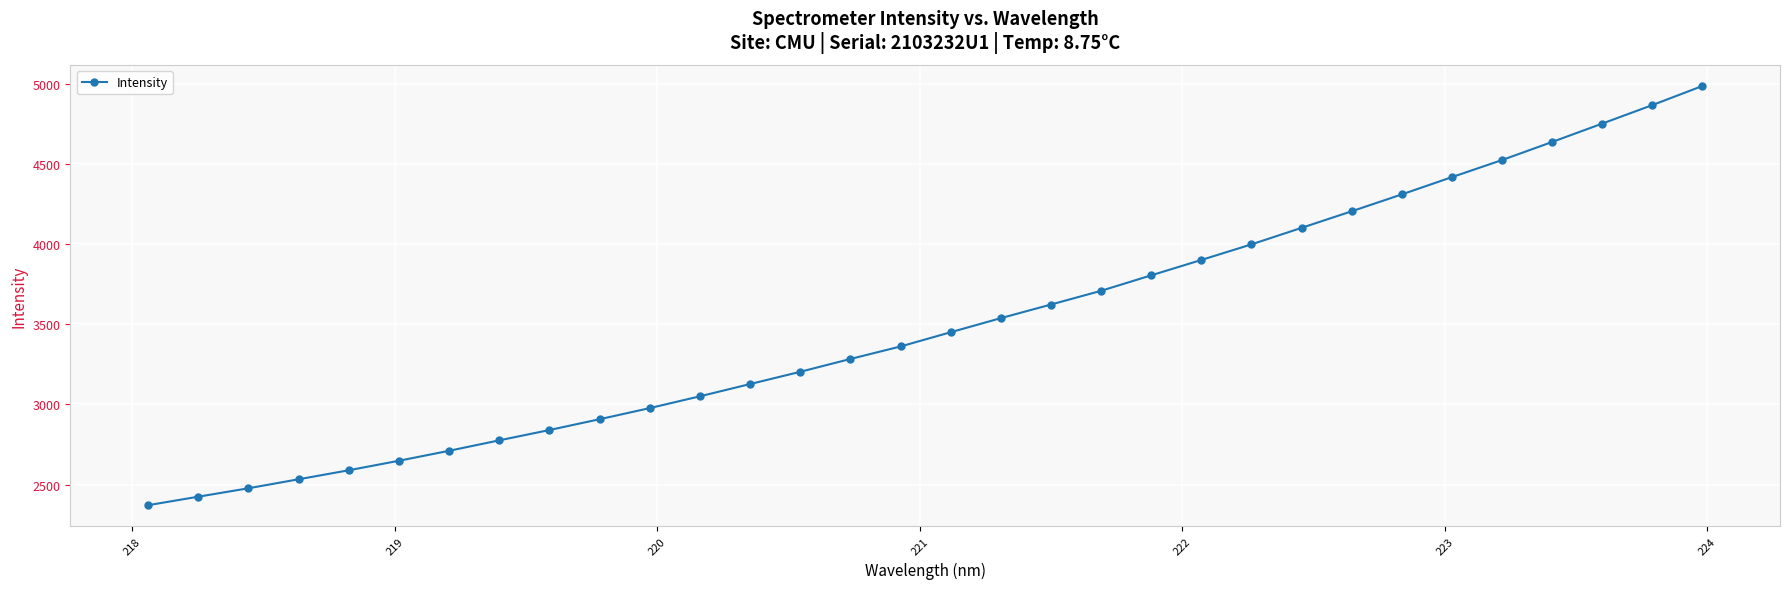

What is the greatest value displayed?

4984.6